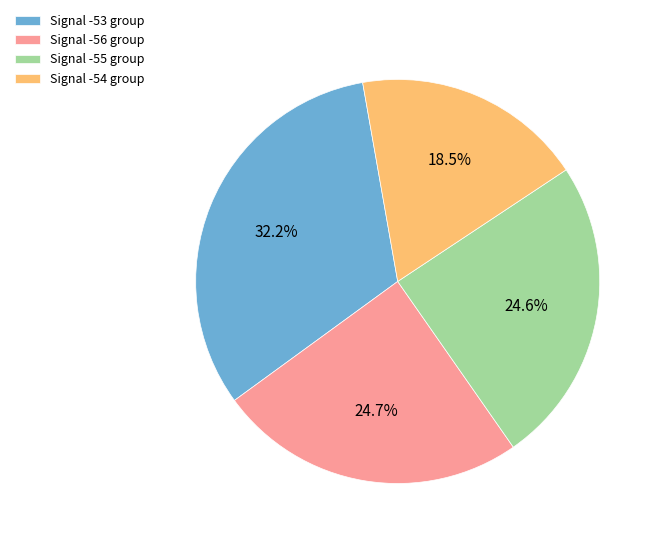

Do Signal -53 group and Signal -55 group together represent more than half of the pie?

Yes